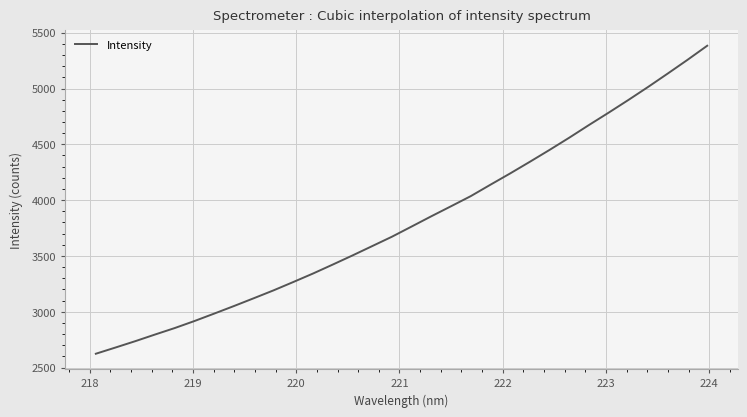

Reading left to right, transcribe all the data shown in this chart.

2623.8	2679.6	2736.5	2796.0	2854.1	2917.1	2983.7	3051.4	3120.9	3191.4	3266.1	3342.2	3422.4	3504.0	3587.9	3671.9	3763.3	3855.3	3945.1	4035.7	4138.3	4239.3	4343.7	4450.1	4559.7	4673.2	4784.1	4897.6	5014.3	5134.6	5257.0	5383.3